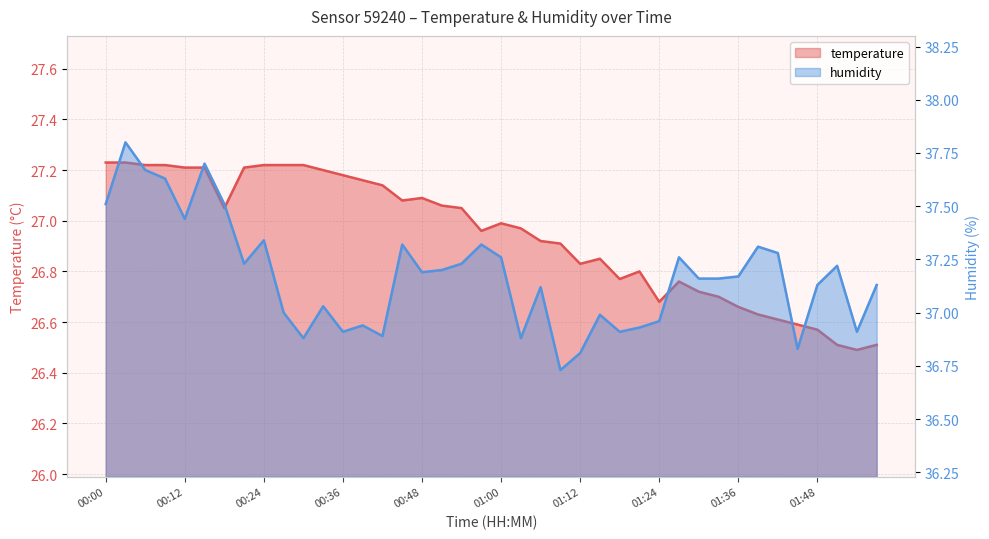

How many data points in humidity are above 37?

26